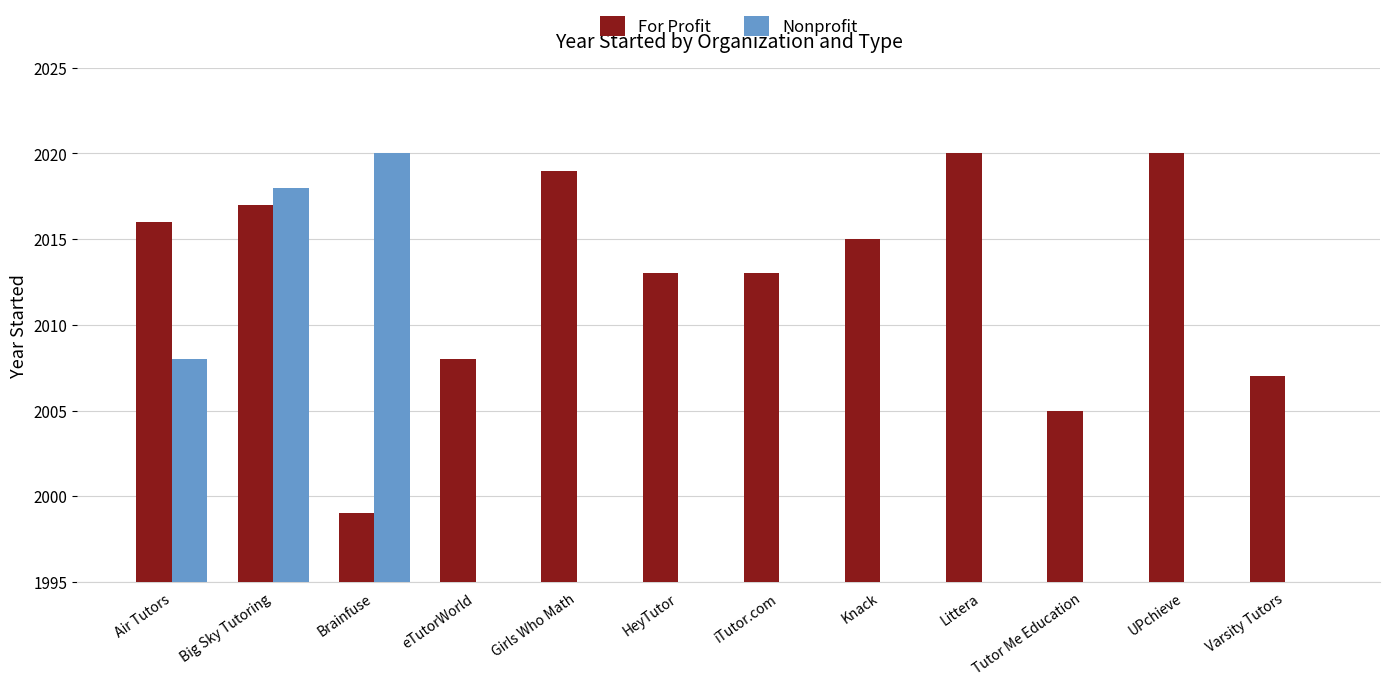

True or false: Nonprofit has a value of -984 at iTutor.com.

False